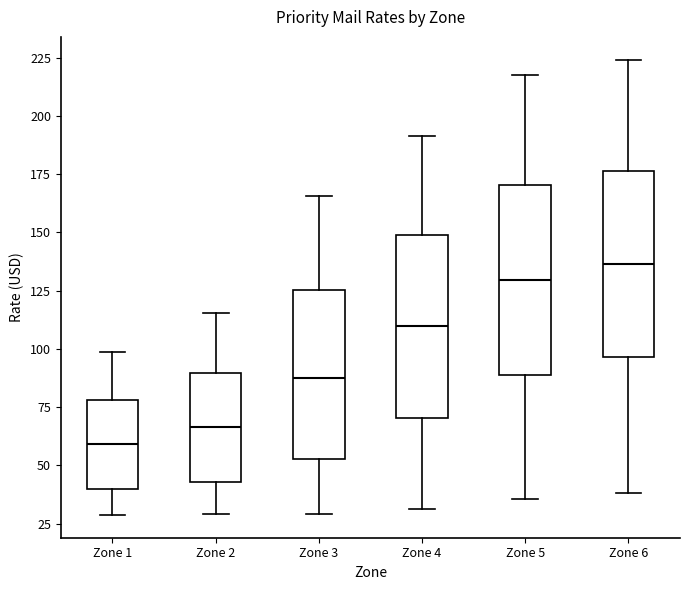

Reading left to right, transcribe this box plot: for each box, give where its median line is, the range the box spans, and where its two whiskers end, as read against the y-axis. The values are not printed on the chart, so give them approximately, as read against the axis.

Zone 1: median 60, box 40 to 80, whiskers 30 to 100
Zone 2: median 65, box 45 to 90, whiskers 30 to 115
Zone 3: median 90, box 55 to 125, whiskers 30 to 165
Zone 4: median 110, box 70 to 150, whiskers 30 to 190
Zone 5: median 130, box 90 to 170, whiskers 35 to 220
Zone 6: median 135, box 95 to 175, whiskers 40 to 225